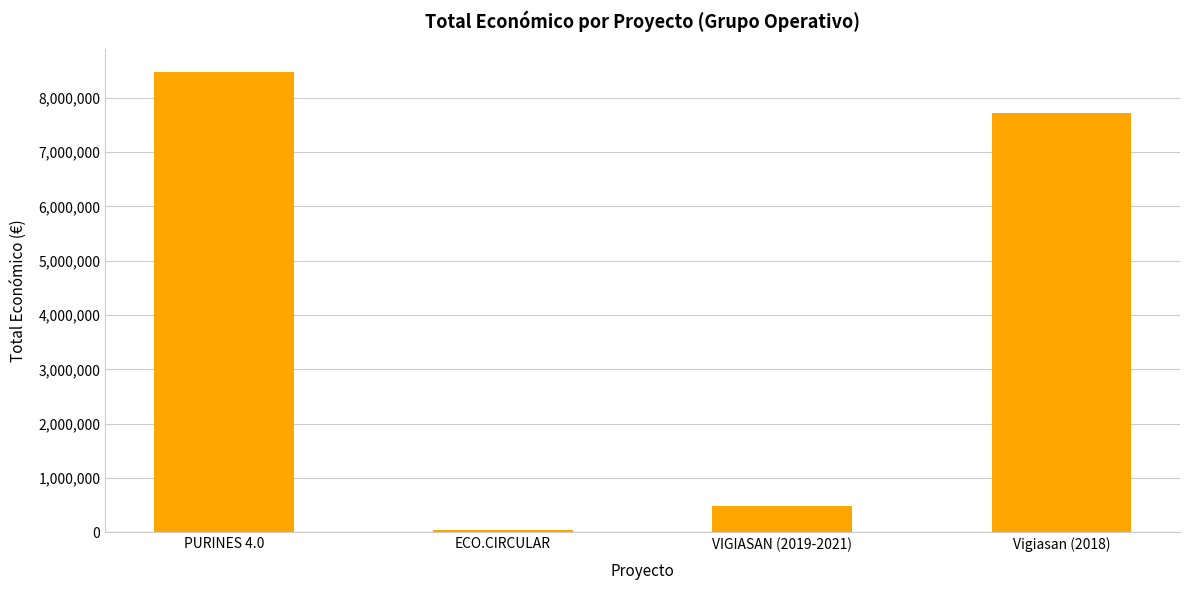

Does the chart contain any negative values?

No